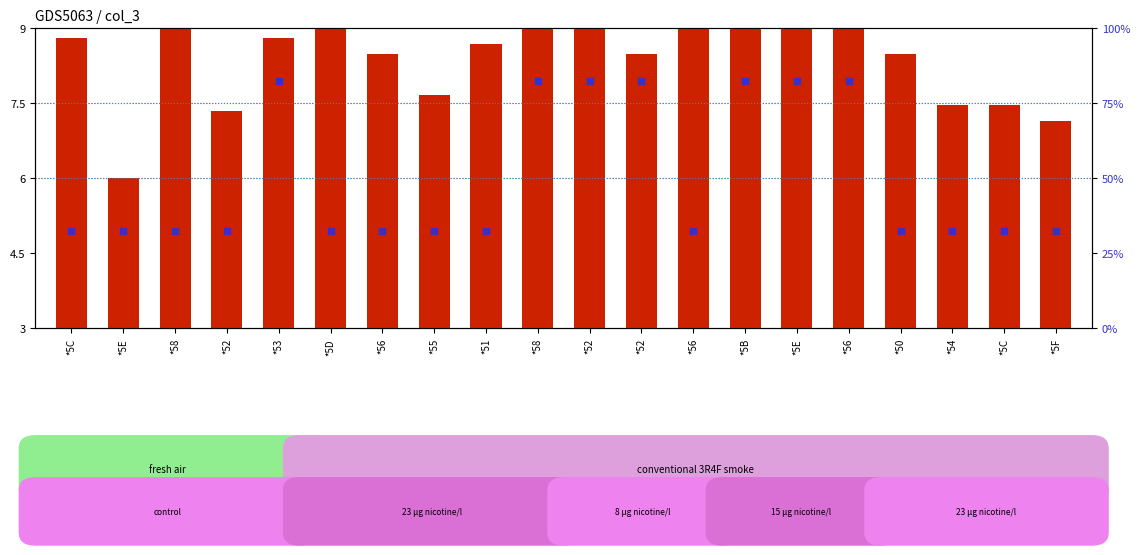

Which has a higher value, *50 or *5C?

*50